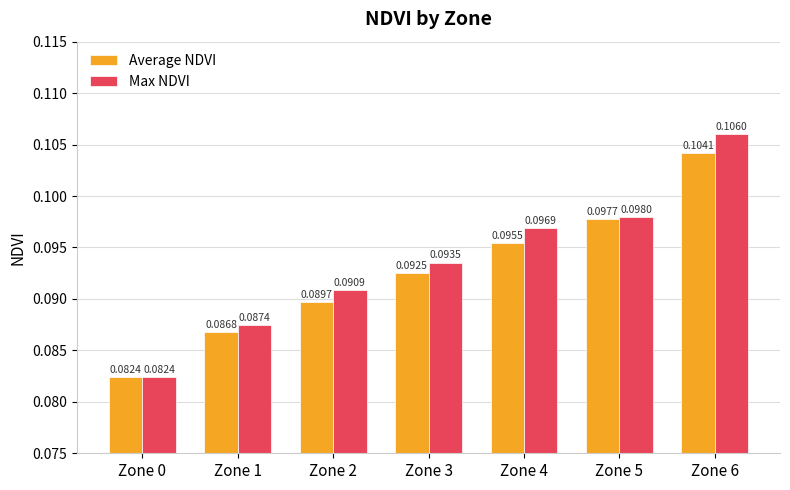

List the series in order of their overall mean, lowest first.

Average NDVI, Max NDVI